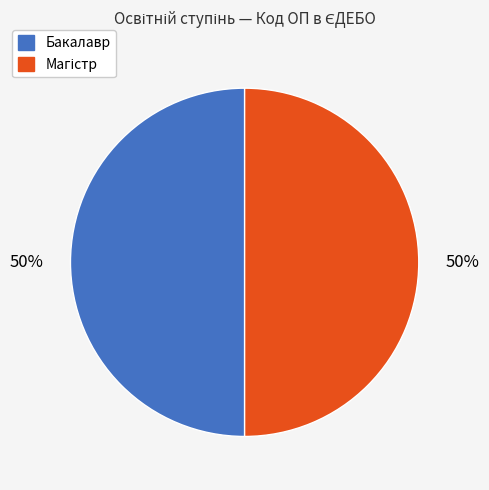

To the nearest percent, what percentage of the pie is Бакалавр?

50%